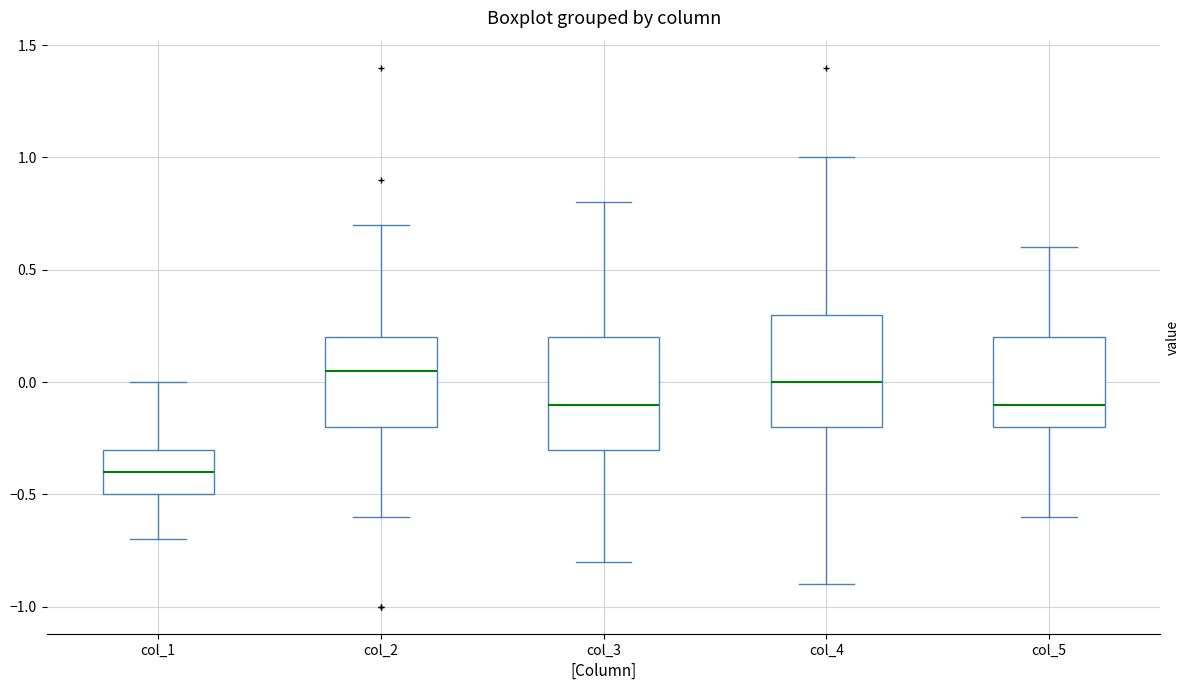

Reading left to right, transcribe this box plot: for each box, give where its median line is, the range the box spans, and where its two whiskers end, as read against the y-axis. The values are not printed on the chart, so give them approximately, as read against the axis.

col_1: median -0.40, box -0.50 to -0.30, whiskers -0.70 to 0.00
col_2: median 0.05, box -0.20 to 0.20, whiskers -0.60 to 0.70
col_3: median -0.10, box -0.30 to 0.20, whiskers -0.80 to 0.80
col_4: median 0.00, box -0.20 to 0.30, whiskers -0.90 to 1.00
col_5: median -0.10, box -0.20 to 0.20, whiskers -0.60 to 0.60